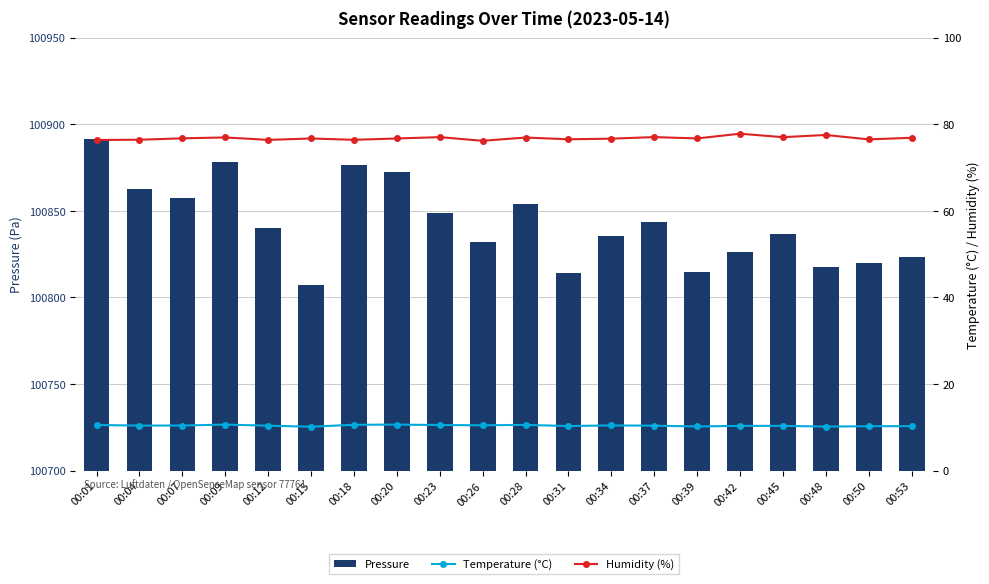

Which series has the largest range (max minus min)?

Pressure